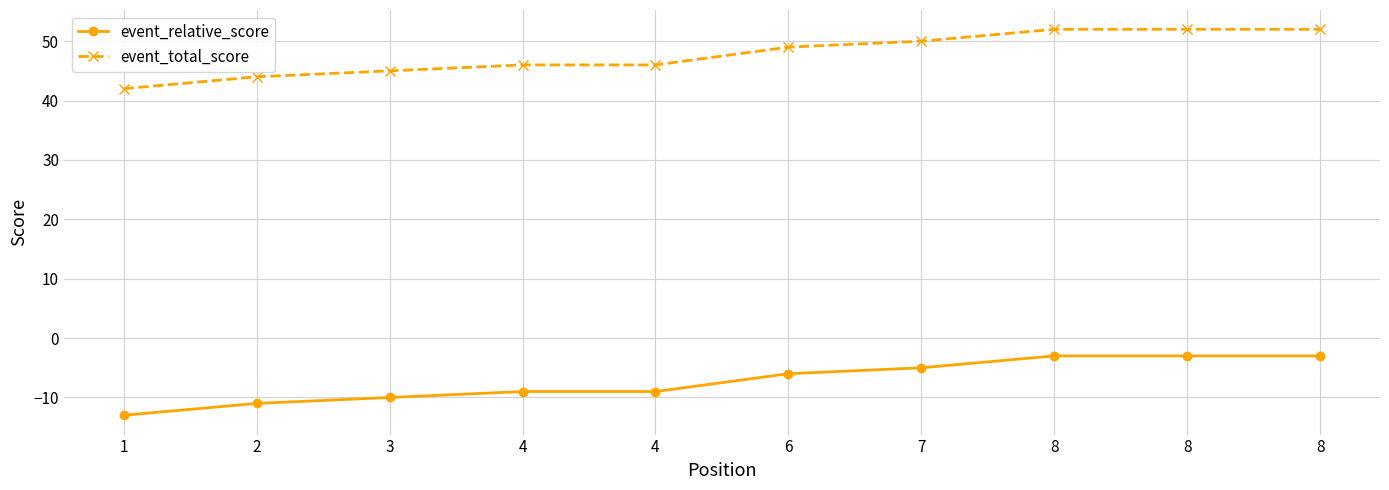

What is the difference between the second highest and minimum values in the event_total_score series?

10